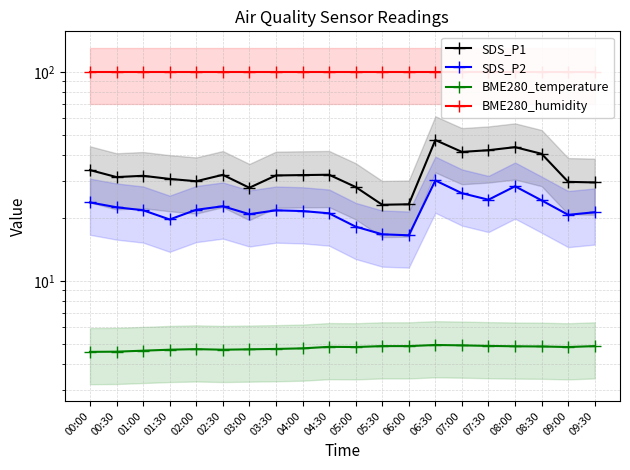

What is the minimum value for BME280_humidity?

100.0